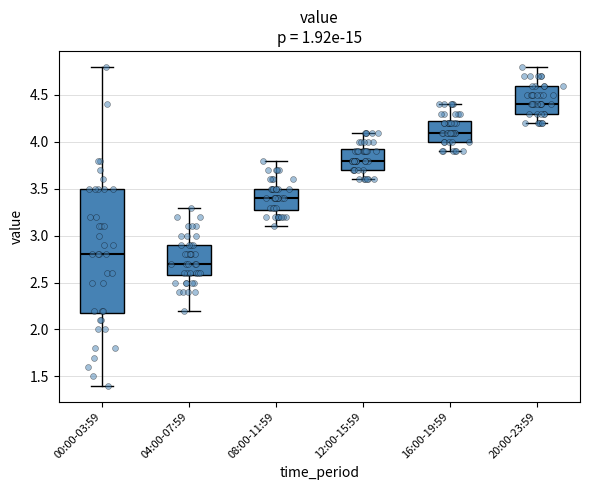

Which box has the highest median line?

20:00-23:59